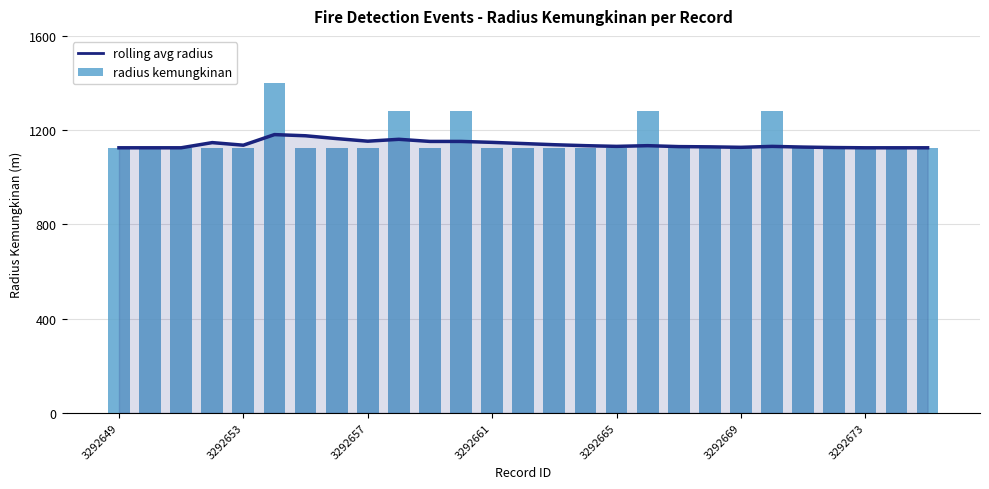

What is the difference between the maximum and second lowest values in the rolling avg radius series?

56